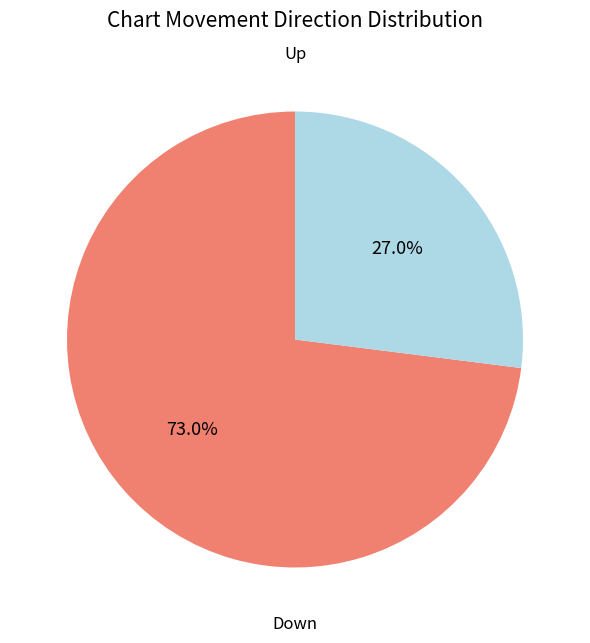

Does any single category account for the majority?

Yes